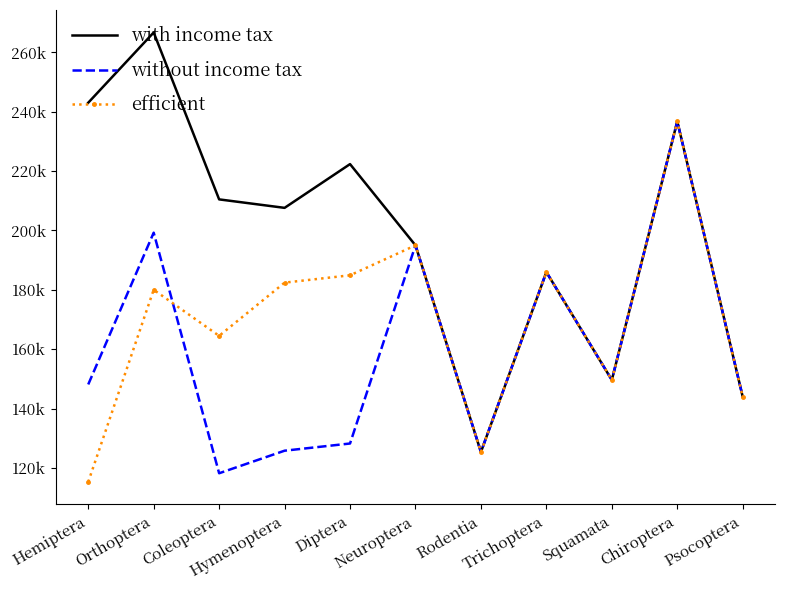

What is the approximate value of without income tax at Chiroptera, to the nearest 50?

236800